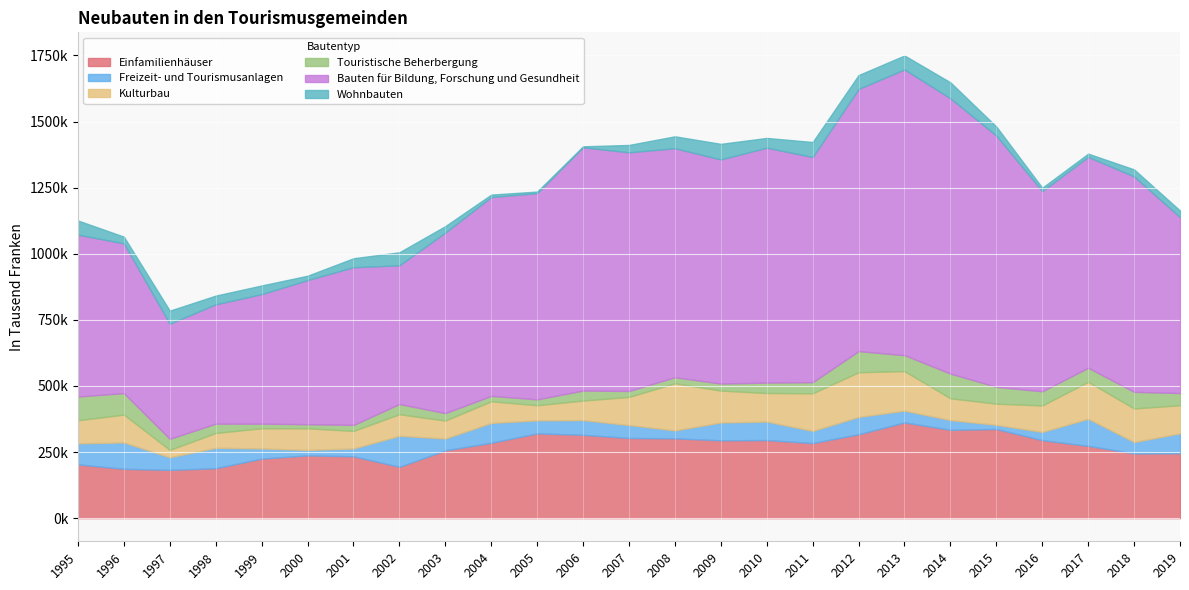

What is the value of the Bauten für Bildung, Forschung und Gesundheit point at the 24th from the left?

814454